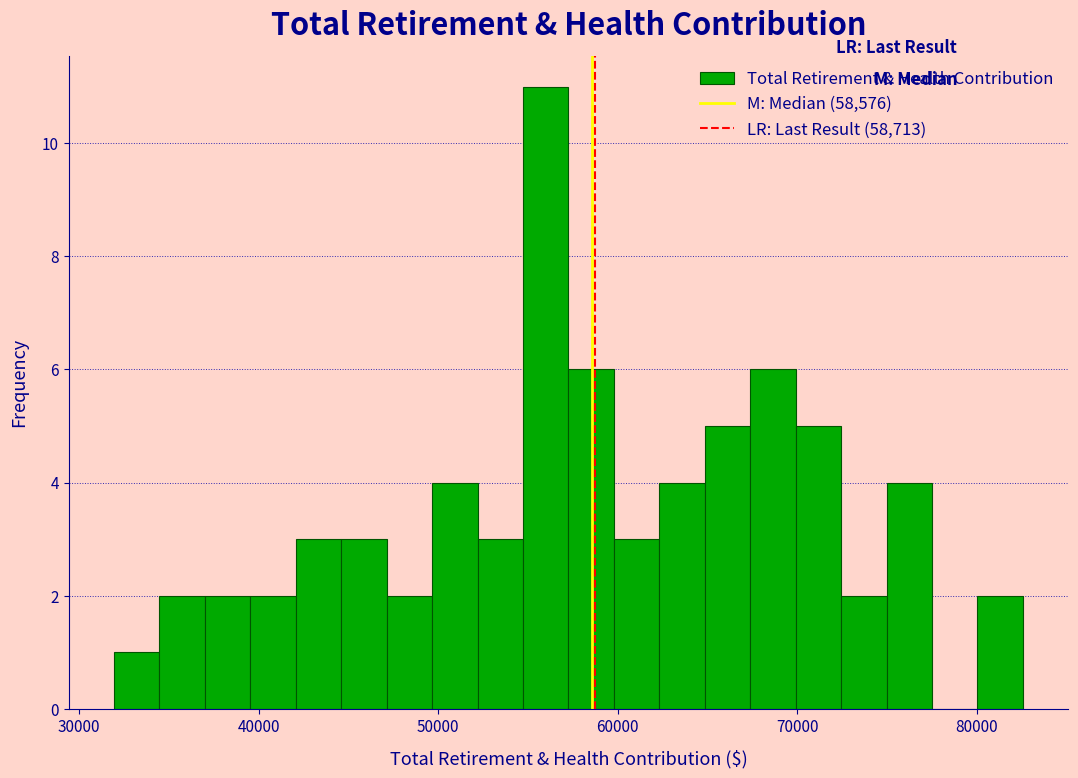

Around what value on the x-axis is the tallest bar? Give the approximate position of its centre, as read against the axis.

56000